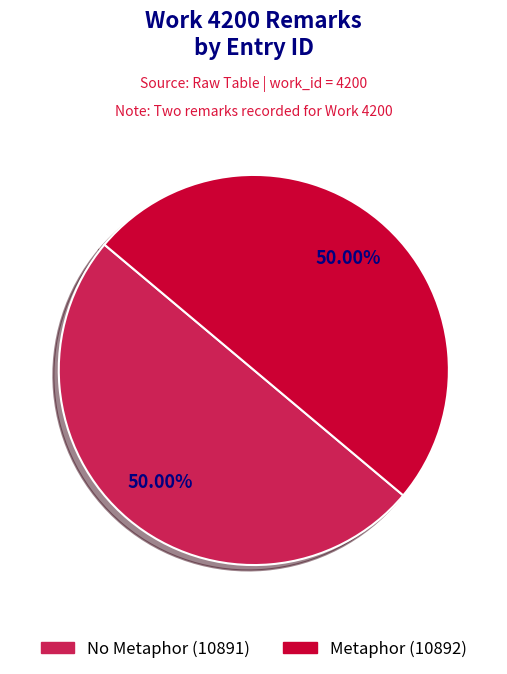

To the nearest percent, what is the average slice percentage?

50%